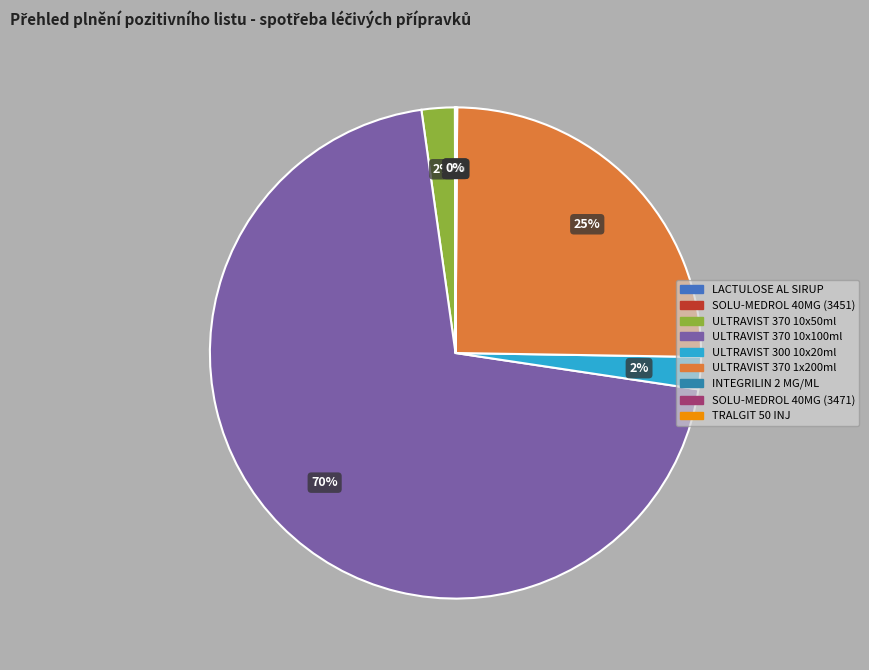

Which slice is the smallest?

TRALGIT 50 INJ